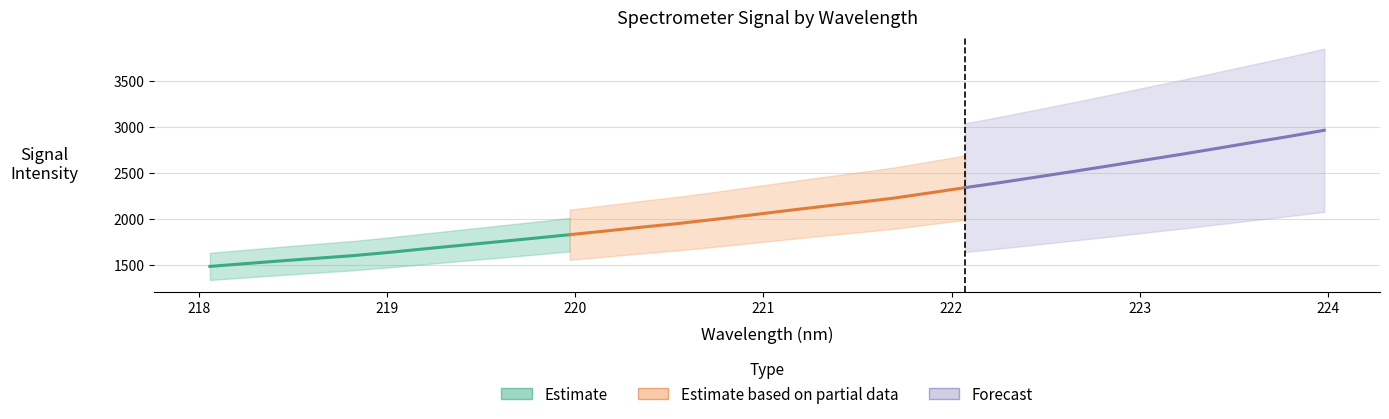

Rank the categories by value from lowest to highest.

218.0596, 218.2508, 218.442, 218.6332, 218.8244, 219.0156, 219.2067, 219.3979, 219.589, 219.7801, 219.9712, 220.1623, 220.3533, 220.5444, 220.7354, 220.9264, 221.1174, 221.3083, 221.4993, 221.6902, 221.8812, 222.0721, 222.263, 222.4538, 222.6447, 222.8355, 223.0264, 223.2172, 223.408, 223.5987, 223.7895, 223.9802